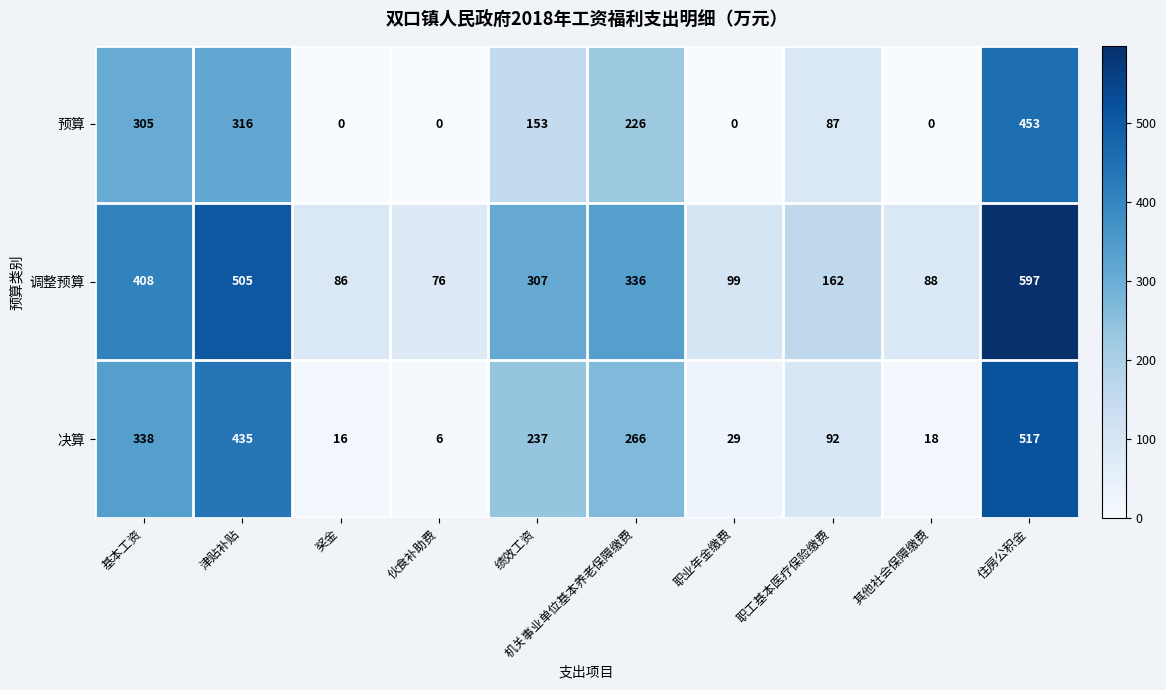

Rank the series at 伙食补助费 from highest to lowest value.

调整预算, 决算, 预算